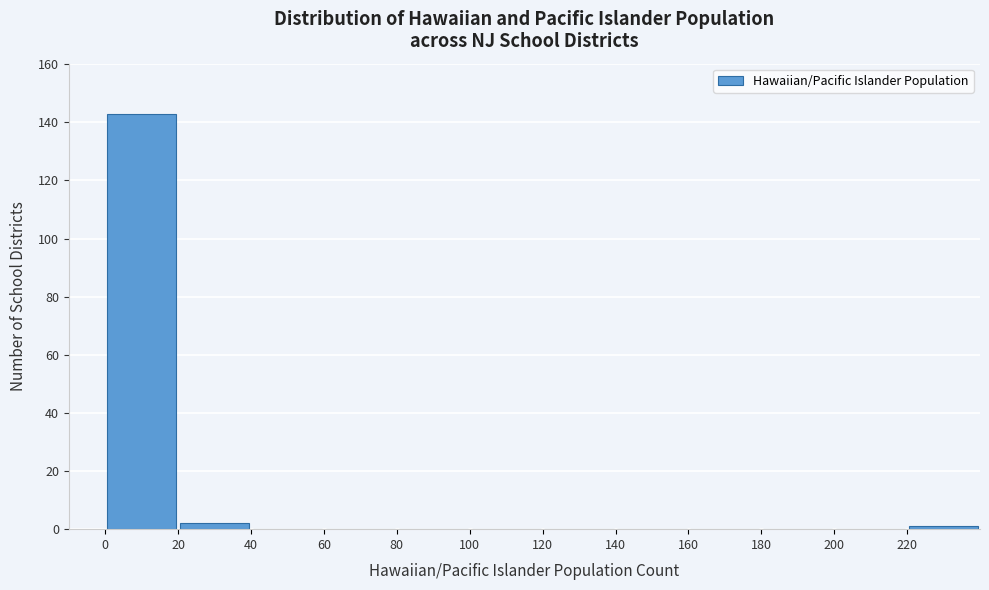

Which range on the x-axis has the tallest bar?

0 to 20